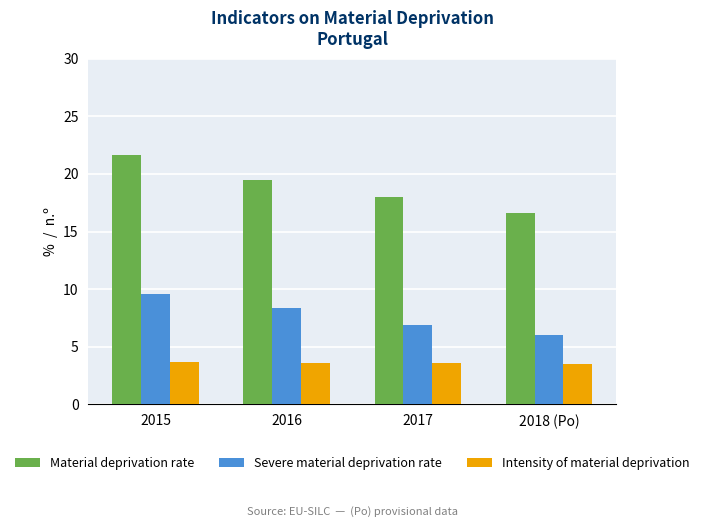

What position from the right is 2017?

2